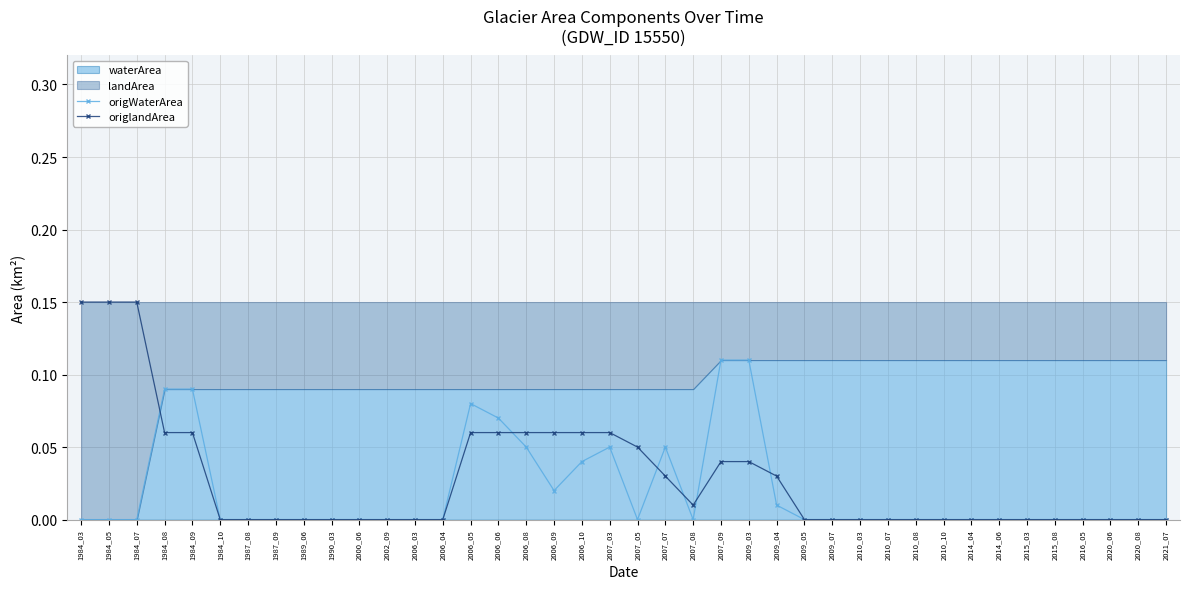

How many times do origlandArea and origWaterArea cross each other?

6